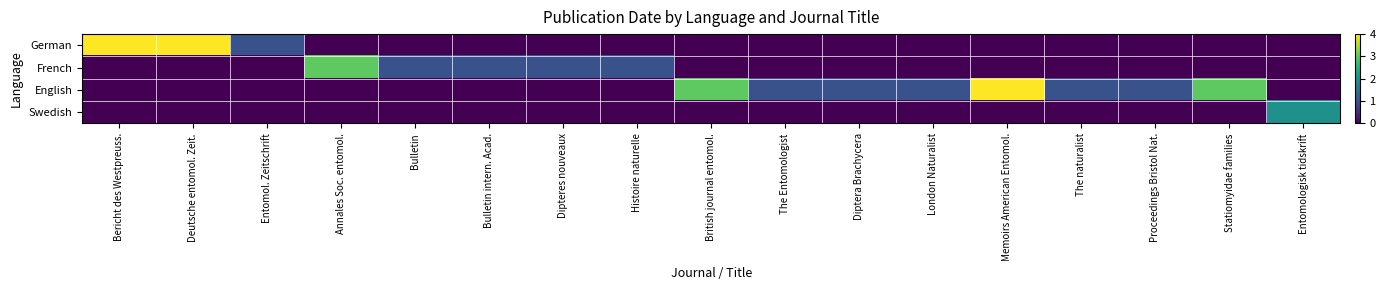

At Annales Soc. entomol., list the series in order from smallest to largest.

German, English, Swedish, French